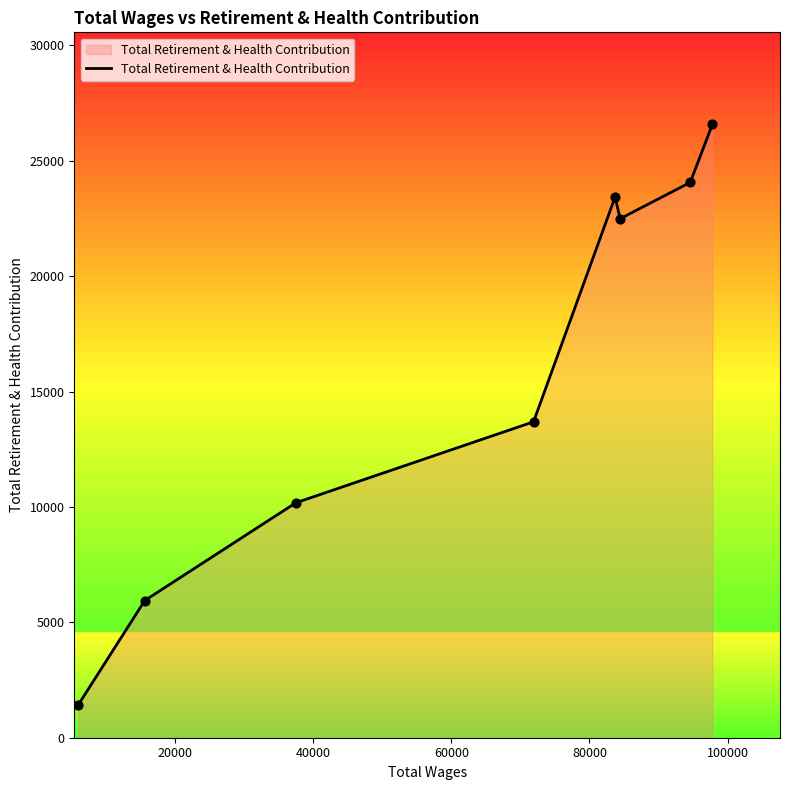

How many interior local valleys (lower than both neighbors) does the data have?

1